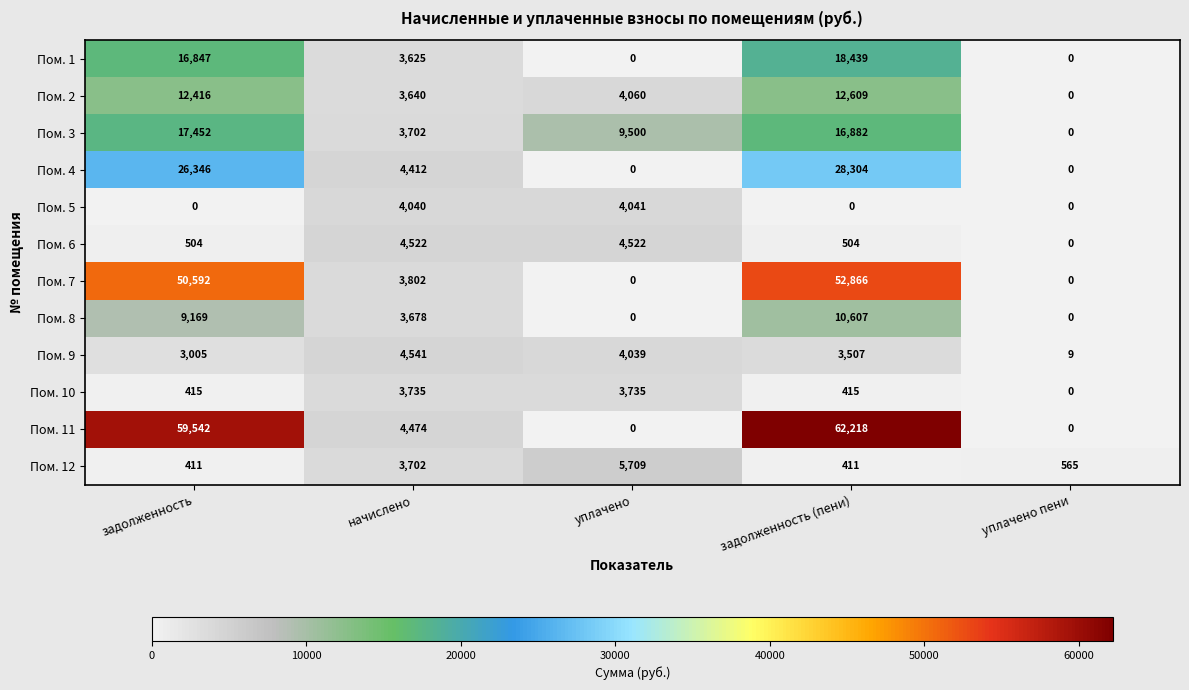

What is the average value of the Пом. 12 series?

2160